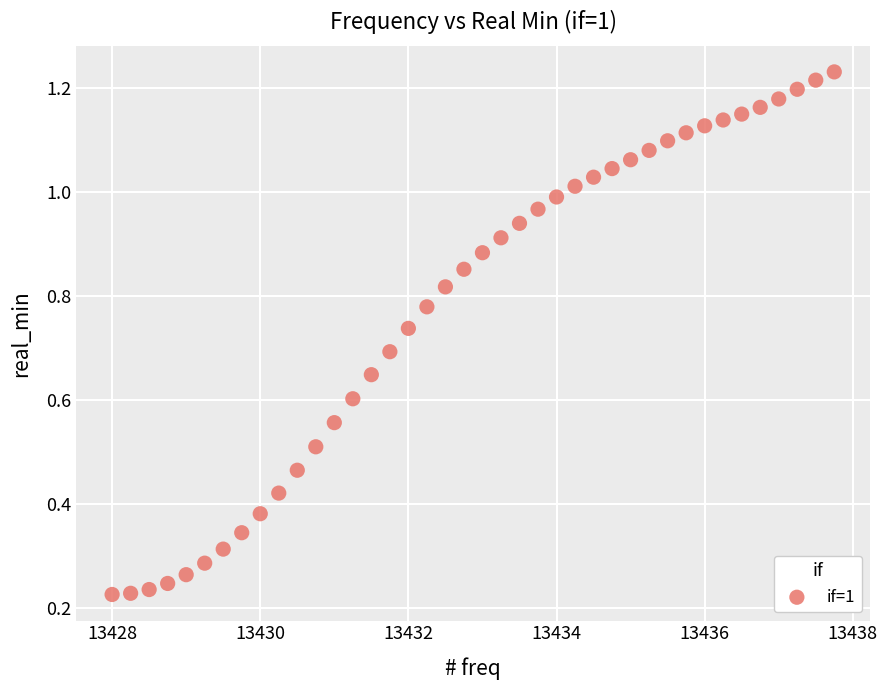

What is the range of X values (max minus min)?

9.8